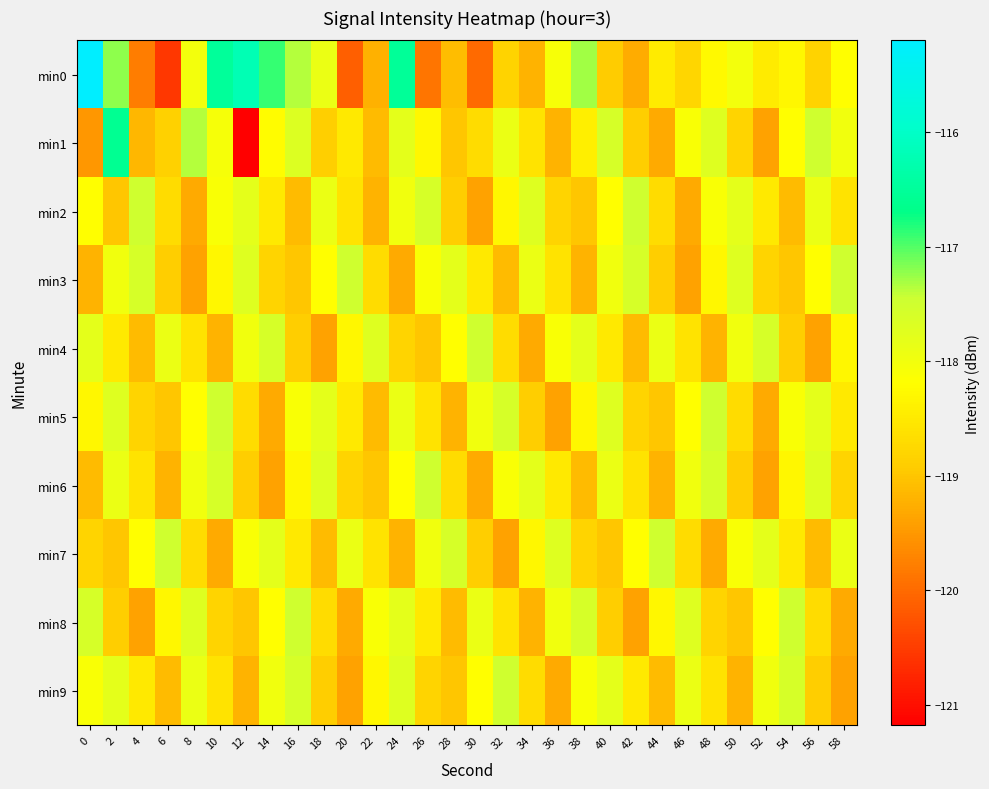

Which series has the largest range (max minus min)?

min0